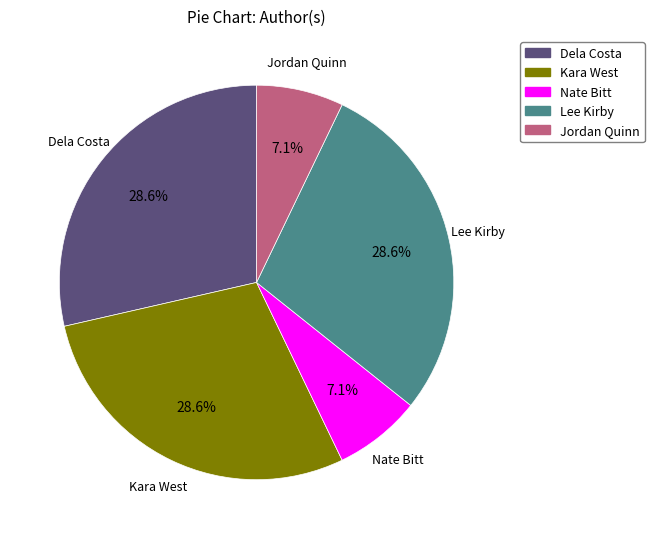

Does any single category account for the majority?

No